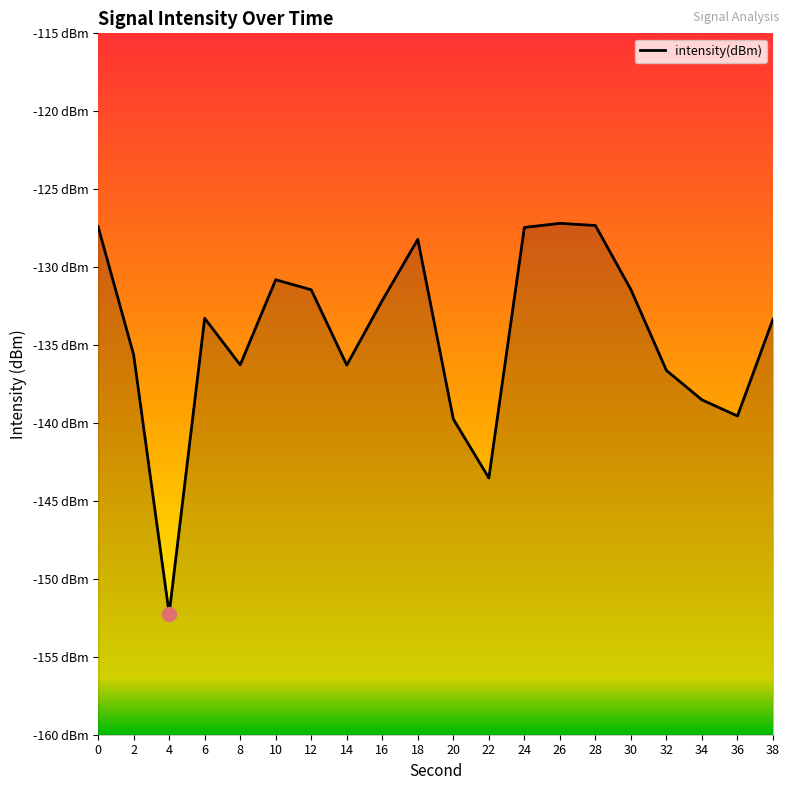

Reading left to right, transcribe all the data shown in this chart.

-127.4	-135.6	-152.2	-133.3	-136.3	-130.8	-131.5	-136.3	-132.1	-128.2	-139.7	-143.5	-127.5	-127.2	-127.3	-131.4	-136.6	-138.5	-139.6	-133.3